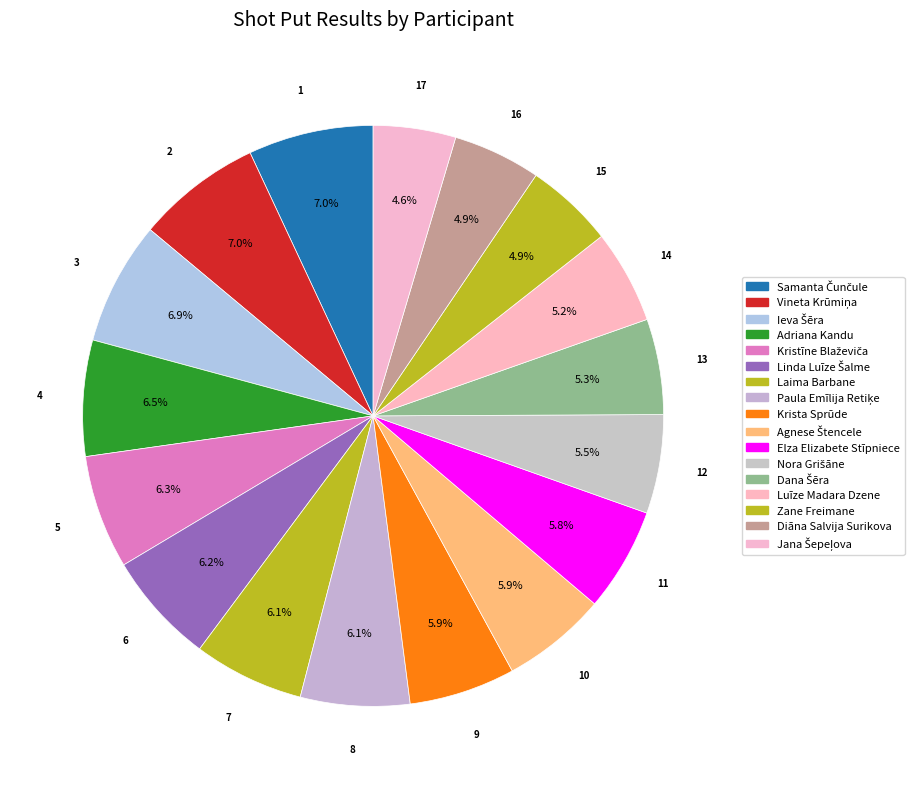

To the nearest percent, what is the difference between the largest and smallest slice percentages?

2%